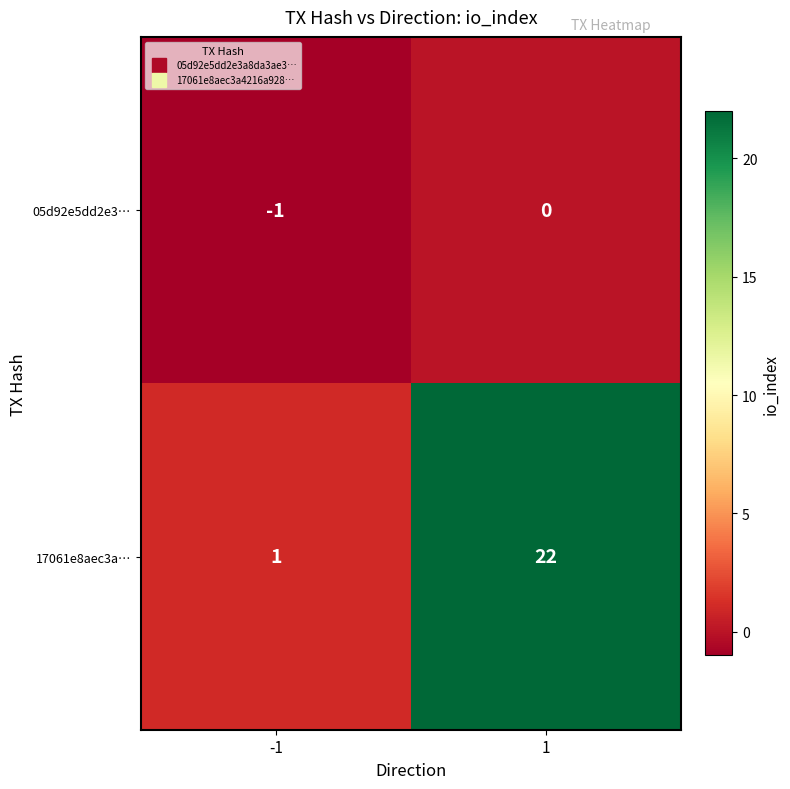

Rank the series by their average value, from highest to lowest.

17061e8aec3a…, 05d92e5dd2e3…